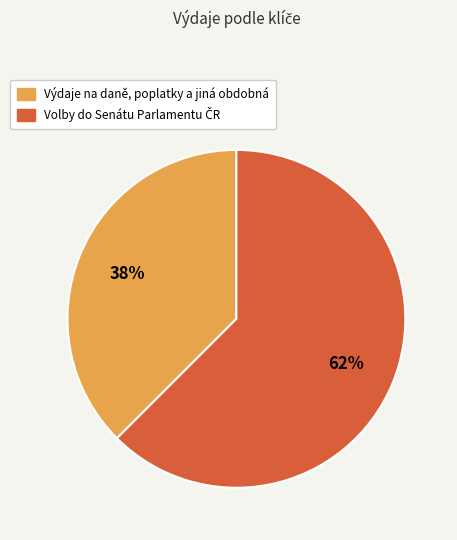

Is it true that Výdaje na daně, poplatky a jiná obdobná is 43% of the pie?

False